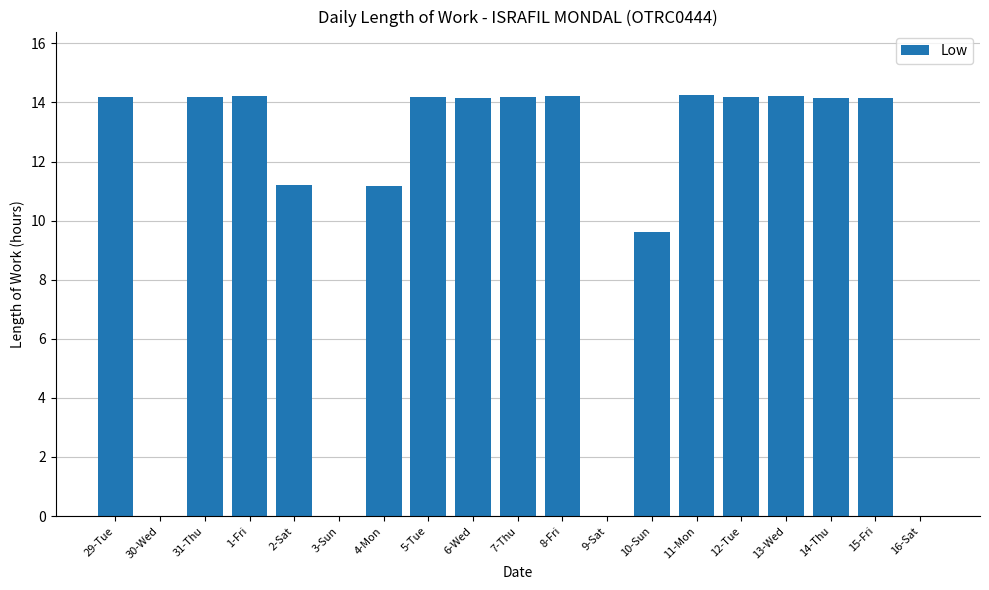

The chart shows a value of 0.0 at 30-Wed. True or false?

True